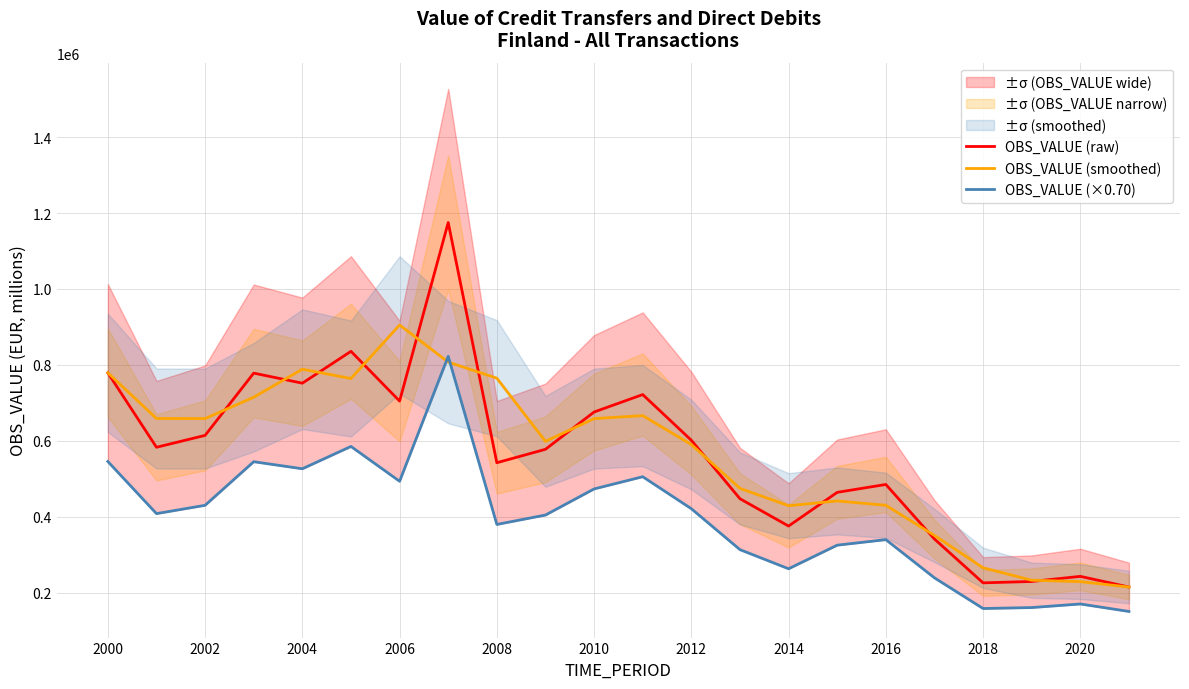

The value of OBS_VALUE (raw) at 2014 is 228715.3. True or false?

False